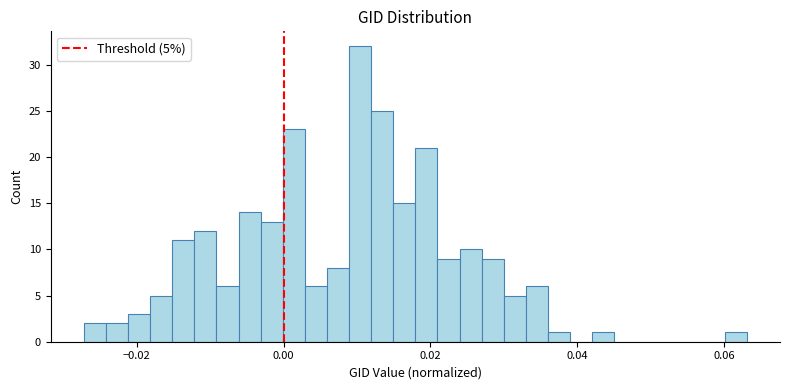

Read against the x-axis, roughly where is the centre of the tallest bar?

0.010